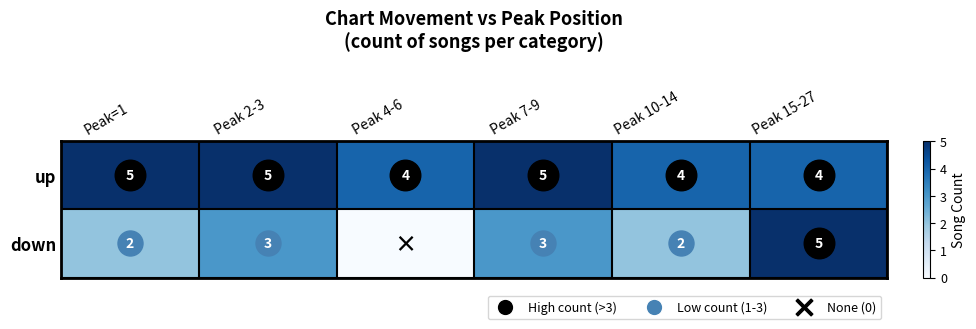

What is the minimum value for up?

4